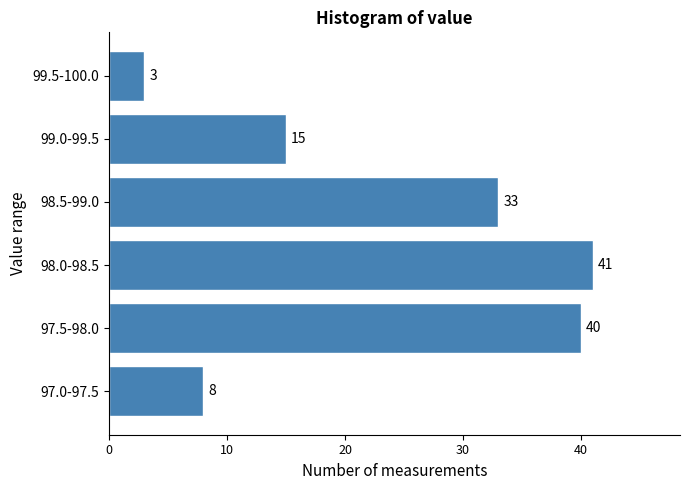

Reading bottom to top, list all the values displayed in this chart.

97.0-97.5=8	97.5-98.0=40	98.0-98.5=41	98.5-99.0=33	99.0-99.5=15	99.5-100.0=3